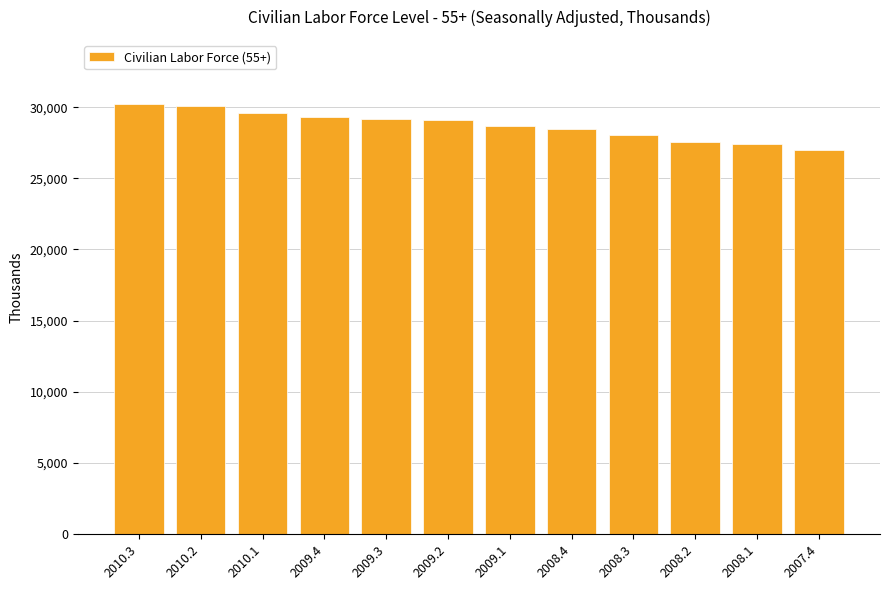

What is the label of the 3rd bar from the left?

2010.1